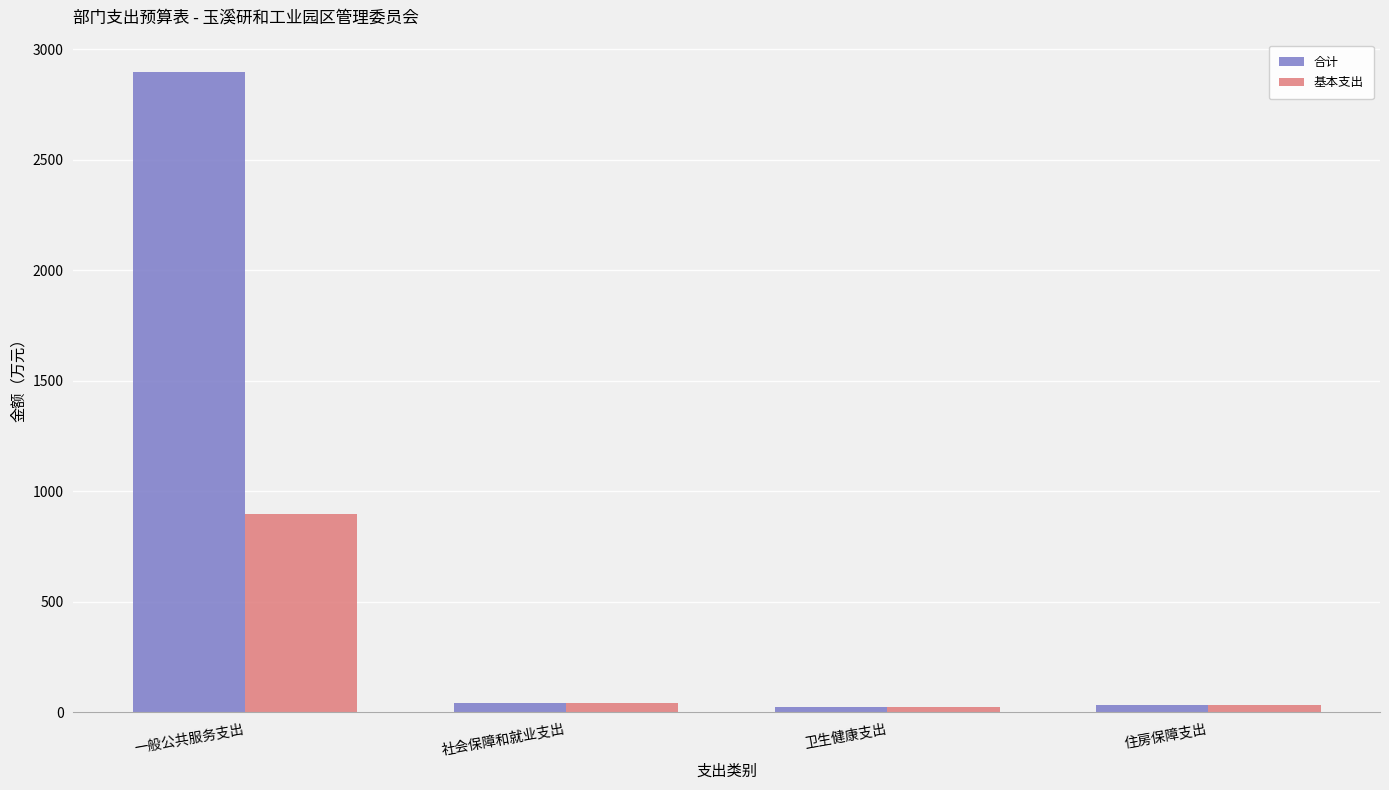

True or false: 基本支出 has a value of 1567.8 at 一般公共服务支出.

False